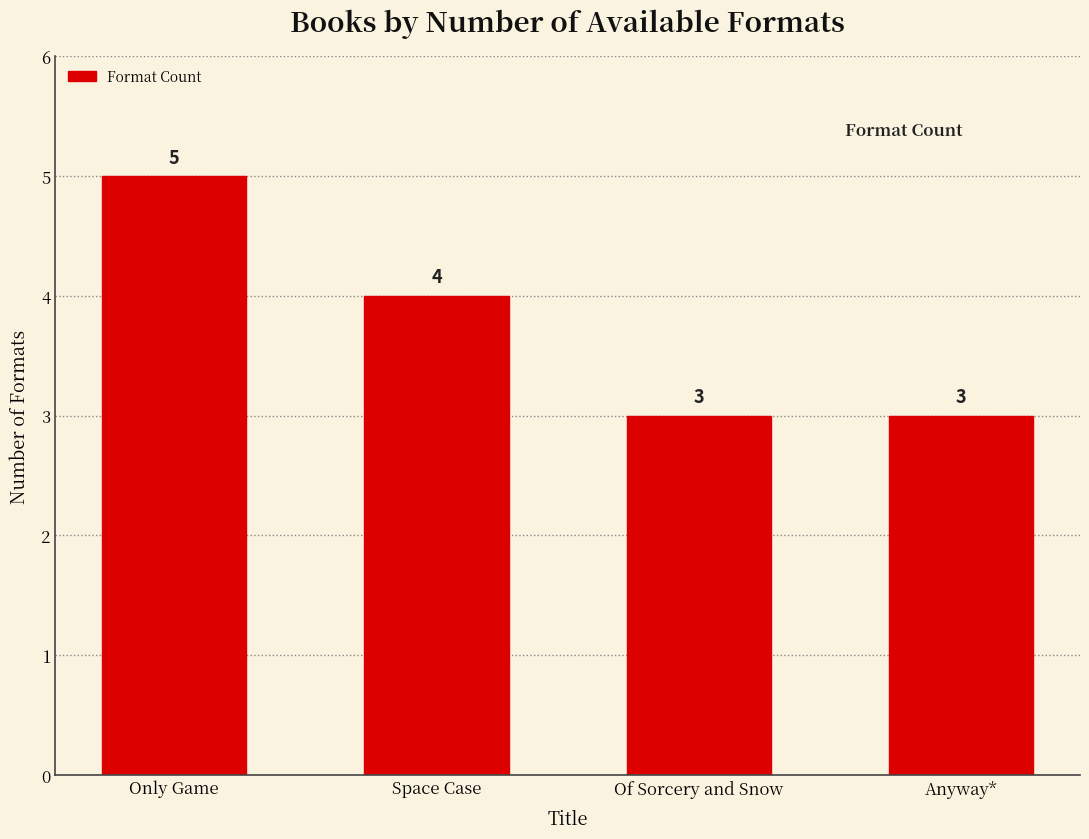

What position from the right is Only Game?

4